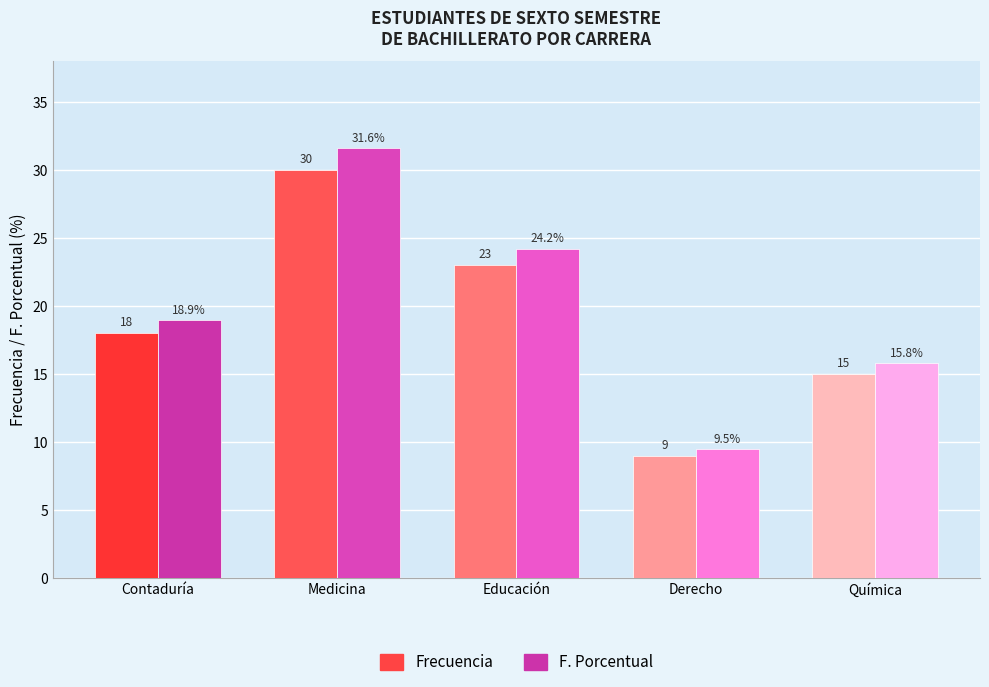

Which series has the largest total across all categories?

F. Porcentual